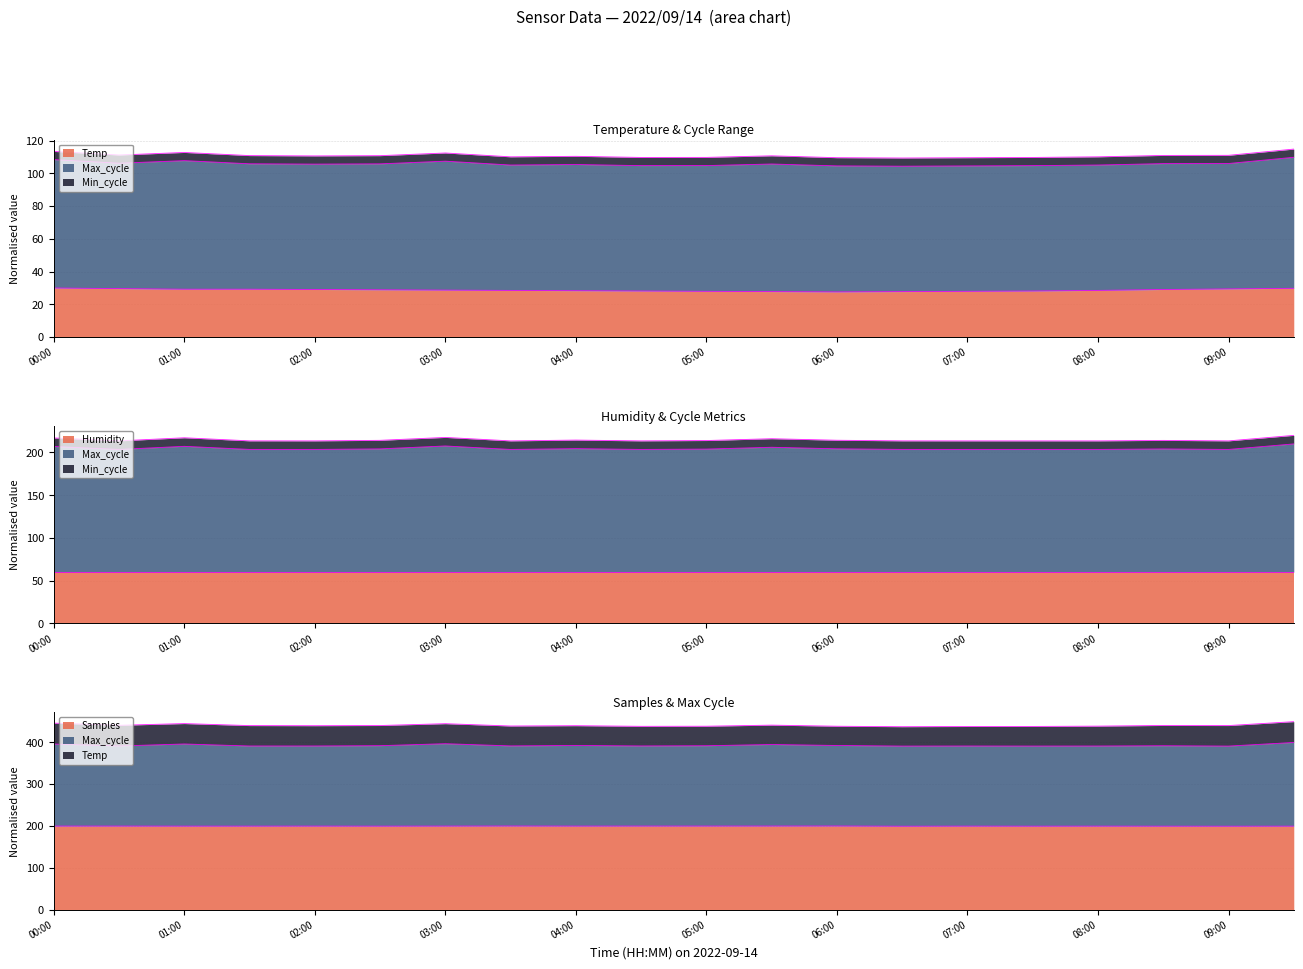

The value of Temp at 02:30 is 28.9. True or false?

True